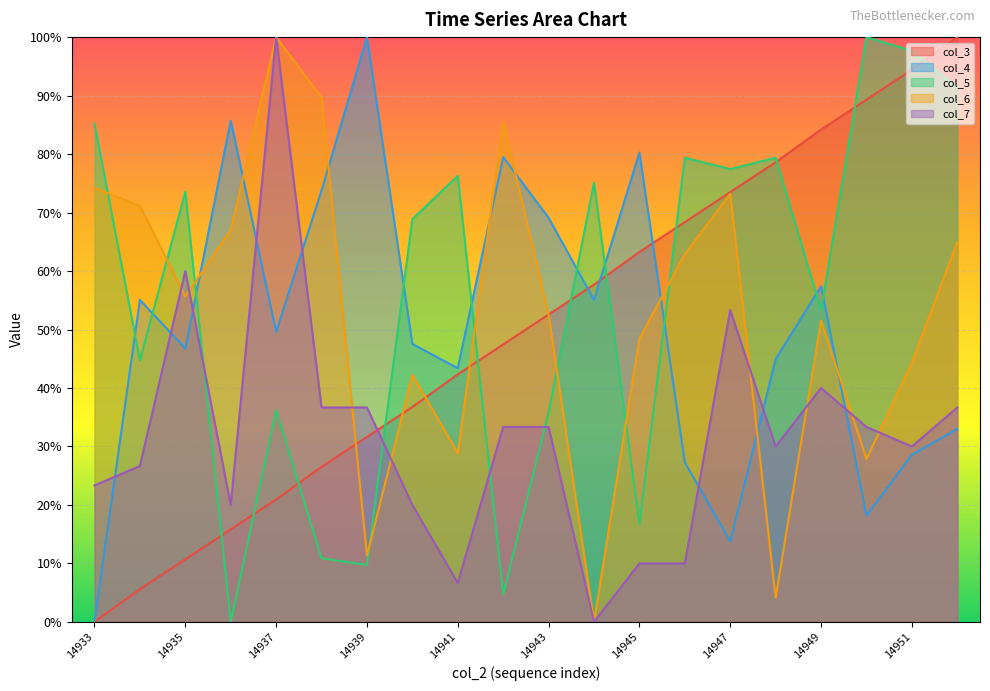

List the labels in order of col_7 value, smallest first.

14944, 14941, 14945, 14946, 14936, 14940, 14933, 14934, 14948, 14951, 14942, 14943, 14950, 14938, 14939, 14952, 14949, 14947, 14935, 14937